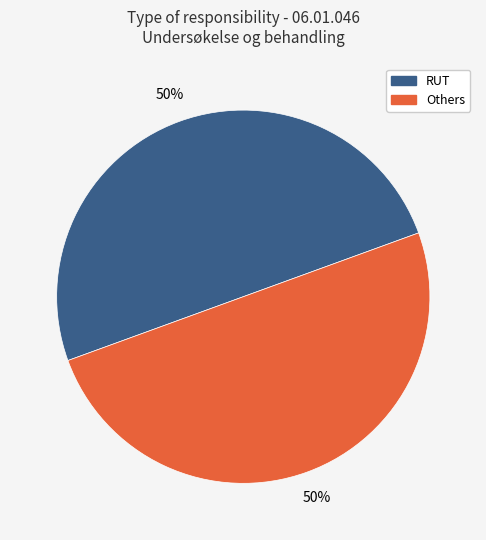

To the nearest percent, what is the average slice percentage?

50%